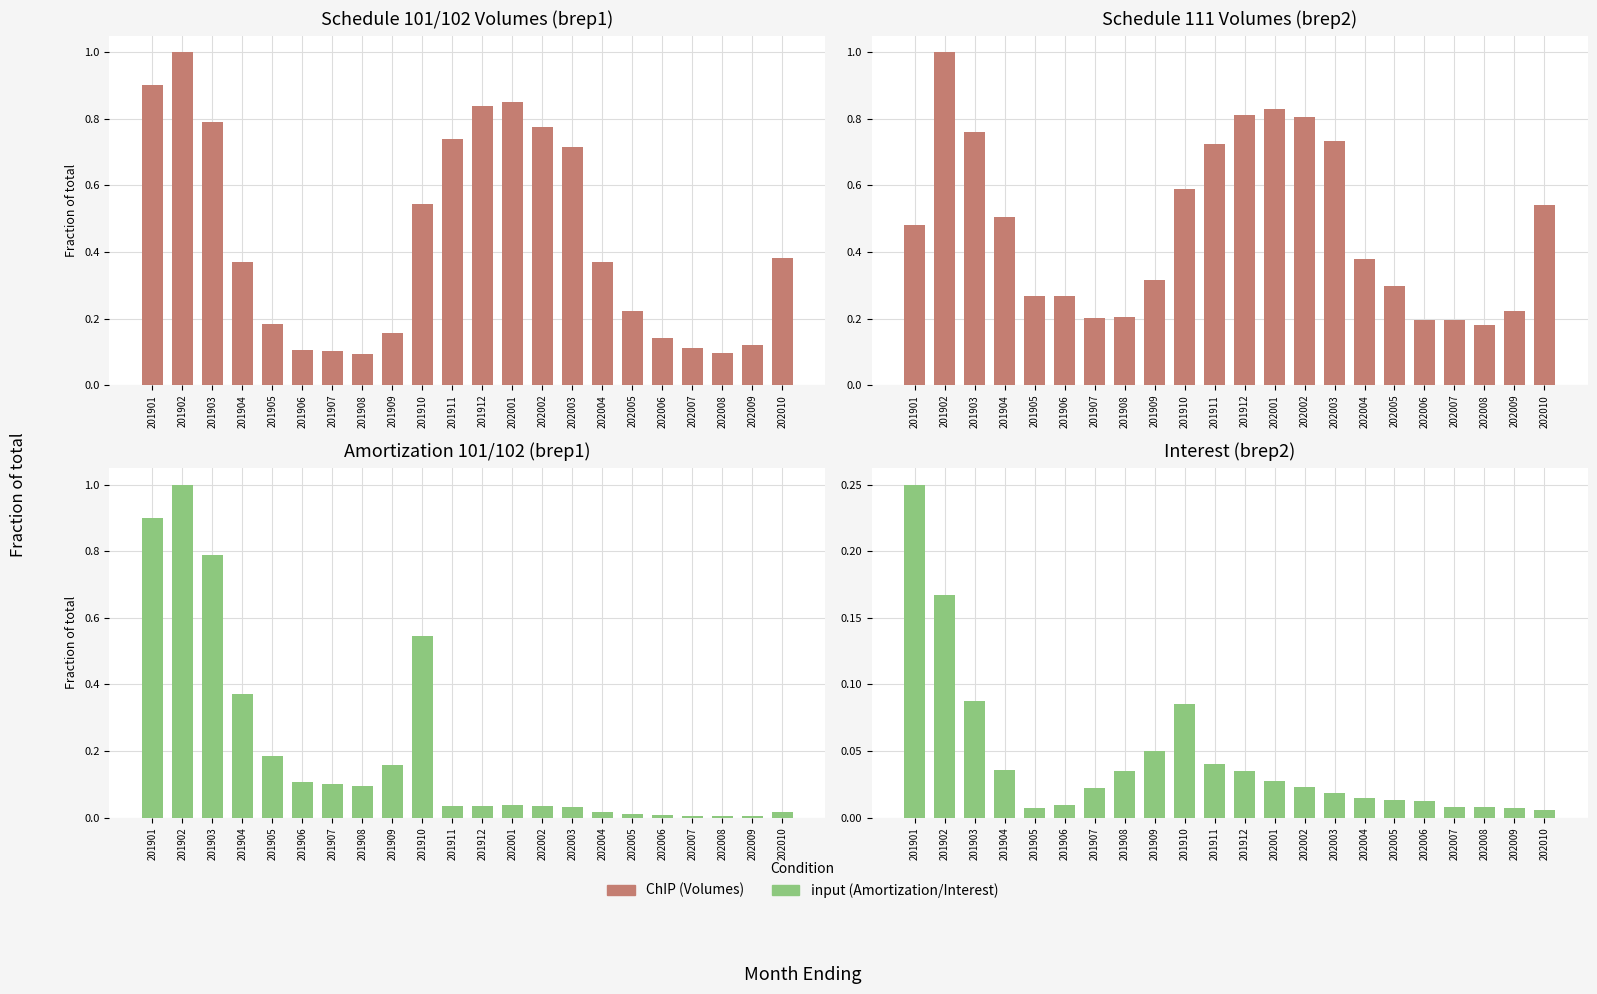

Which has a higher value, 202003 or 202007?

202003